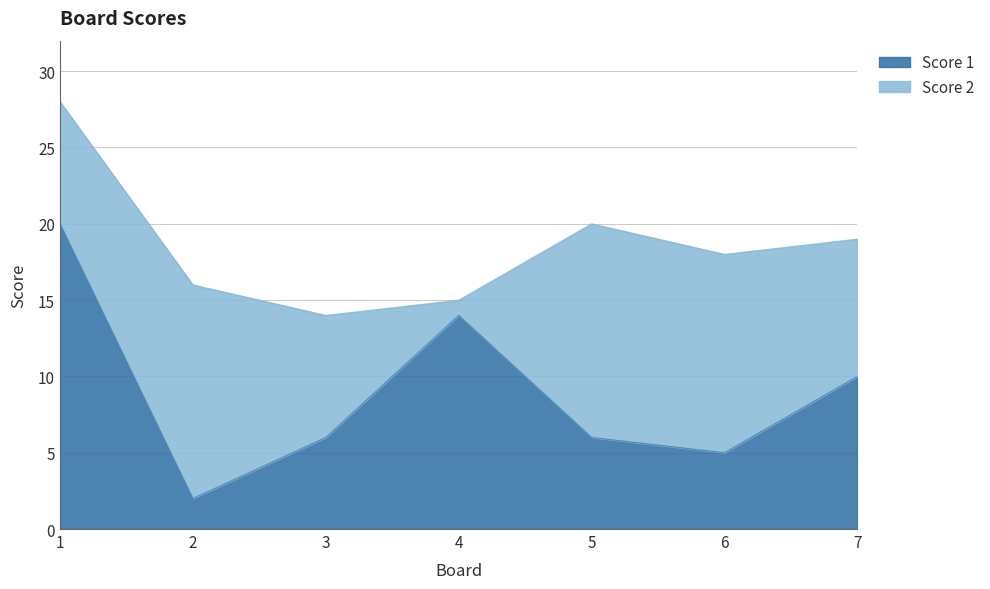

Reading left to right, list all the values displayed in this chart.

1=20	2=2	3=6	4=14	5=6	6=5	7=10